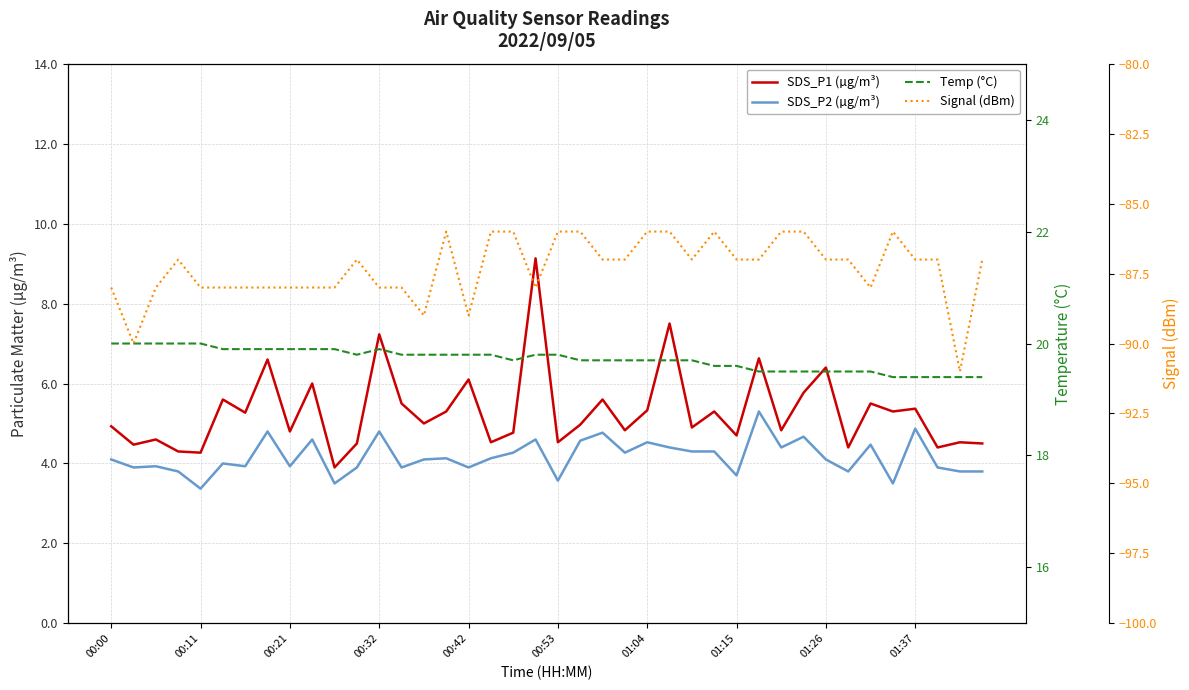

True or false: Temp (°C) and SDS_P1 (µg/m³) intersect in this chart.

False